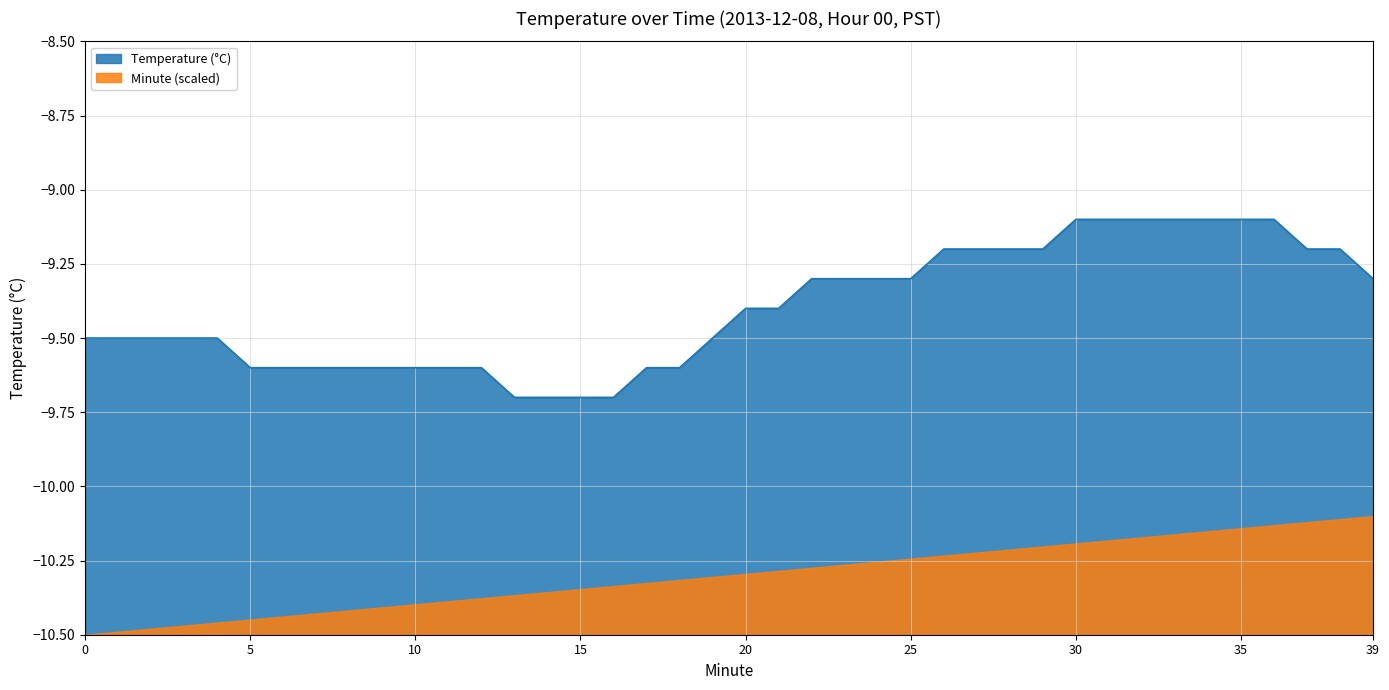

What is the value of the 28th point from the left?

-9.2